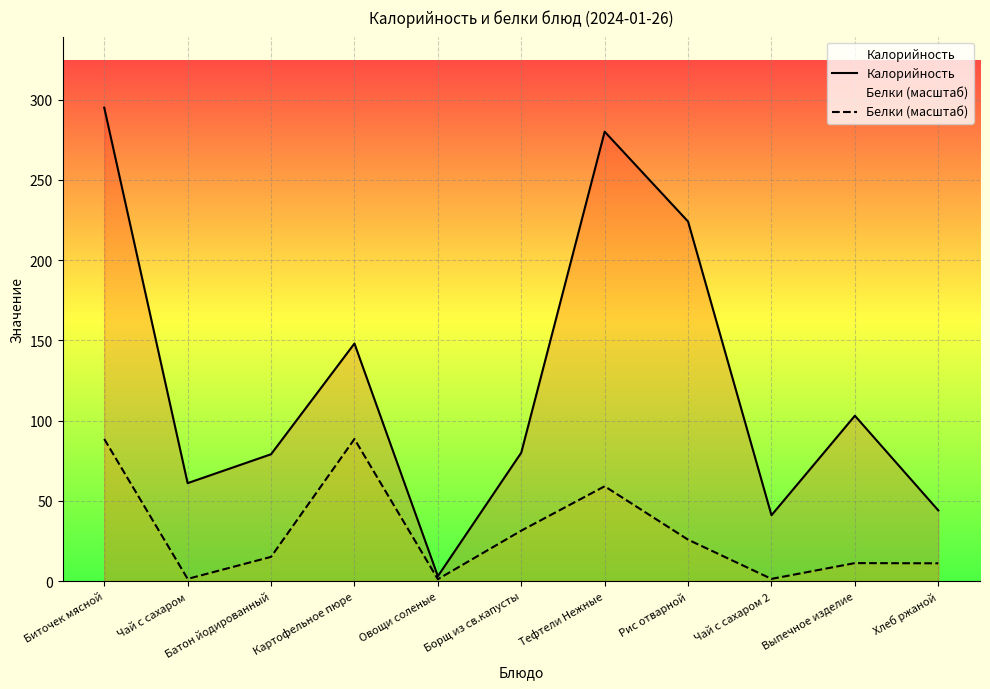

What are all the series names shown in the legend?

Калорийность, Белки (масштаб)